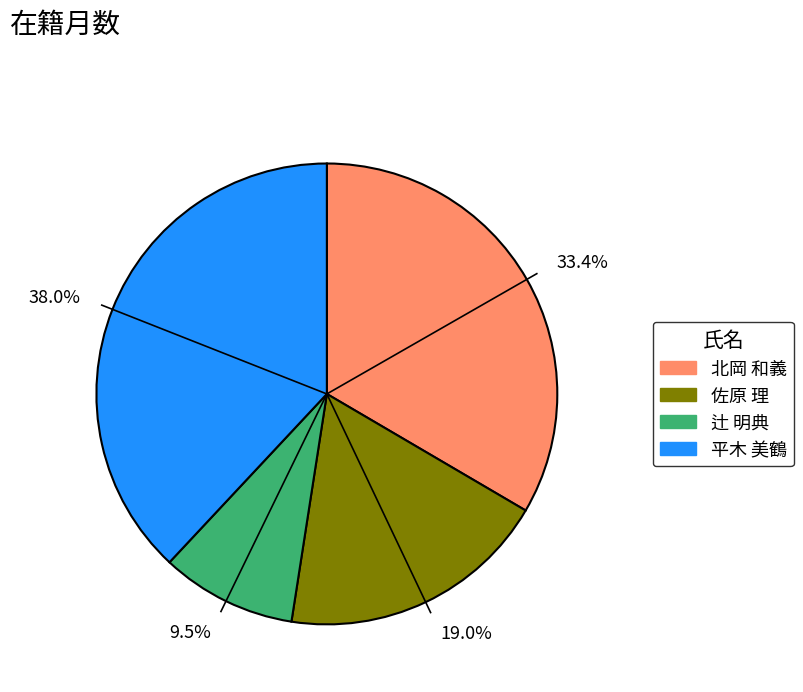

Do 19.0% and 9.5% together represent more than half of the pie?

No